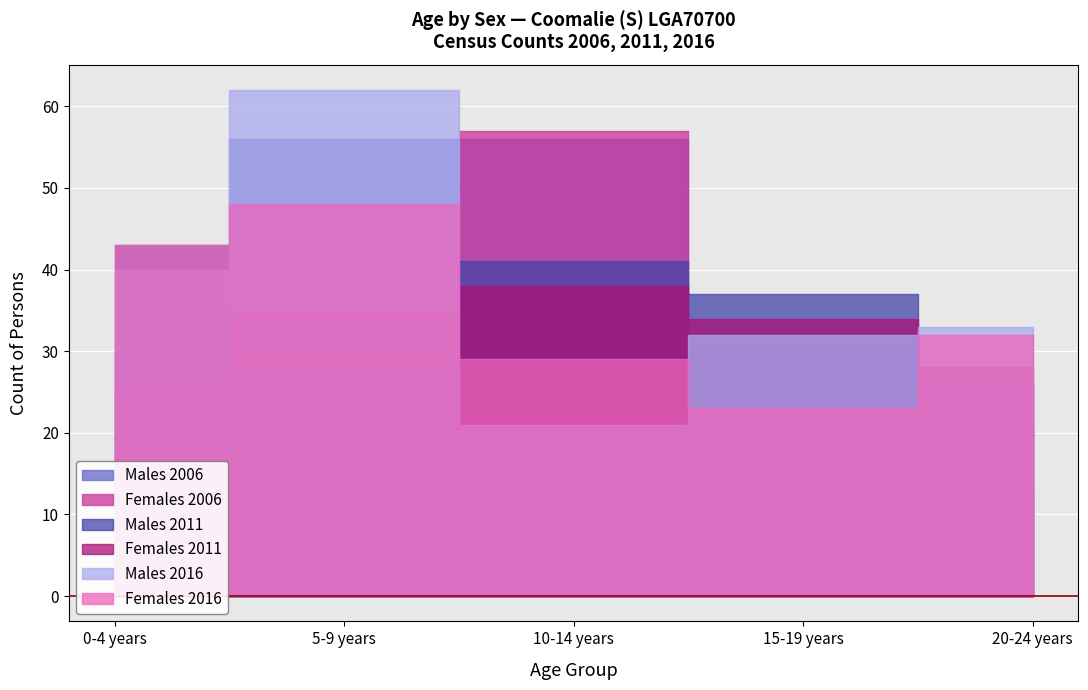

Where is the first local minimum for Females 2016?

15-19 years